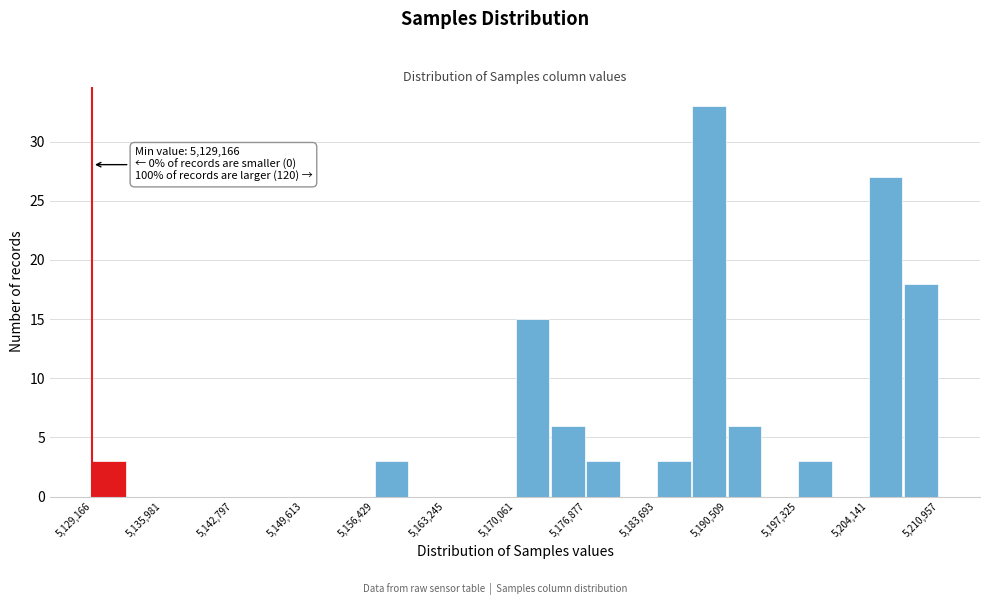

Around what value on the x-axis is the tallest bar? Give the approximate position of its centre, as read against the axis.

5189000